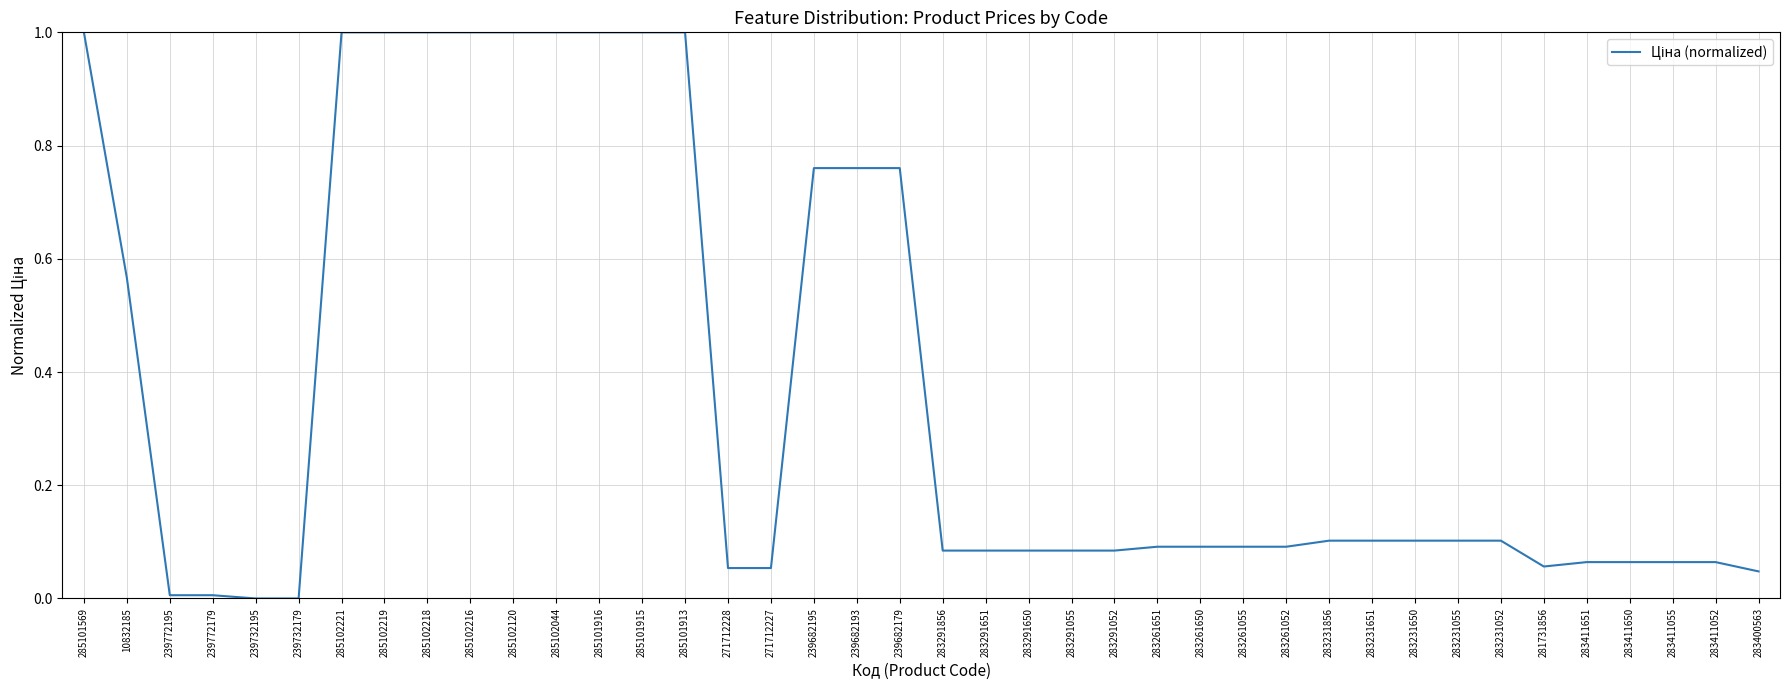

What position from the right is 239682179?

21